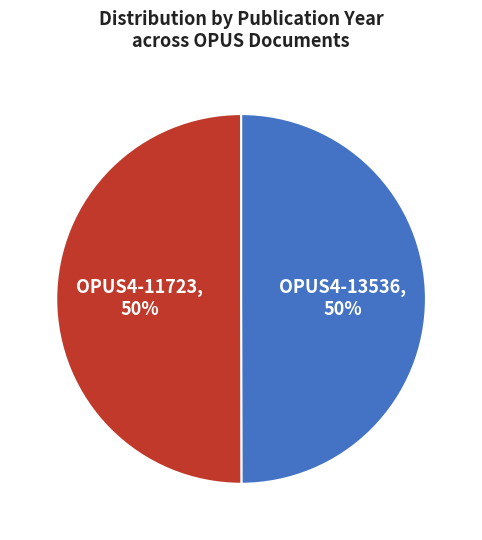

To the nearest percent, what is the average slice percentage?

50%